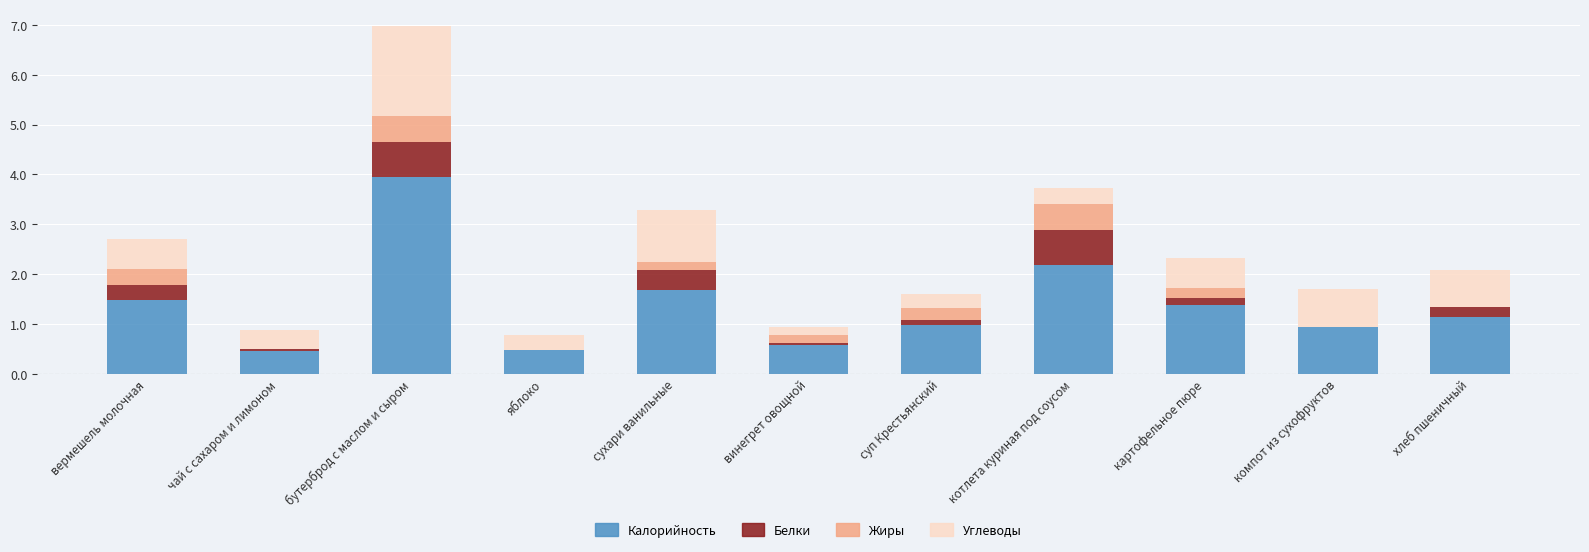

What is the sum of all Калорийность values?

15.2